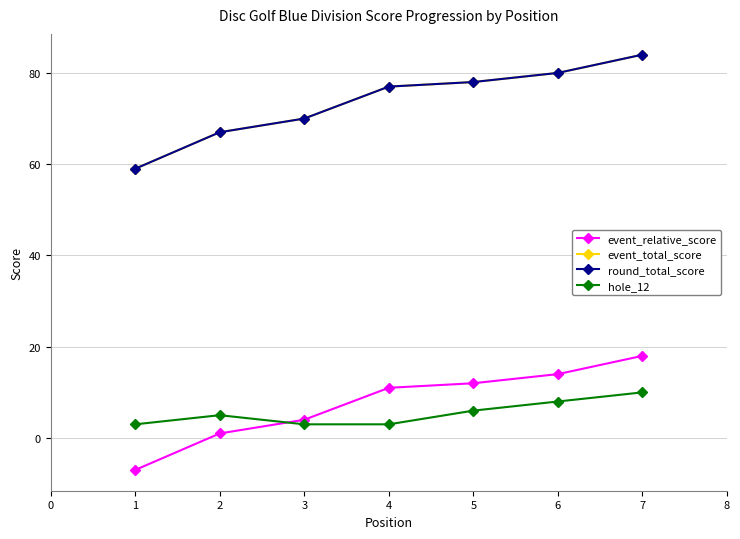

What are all the series names shown in the legend?

event_relative_score, event_total_score, round_total_score, hole_12